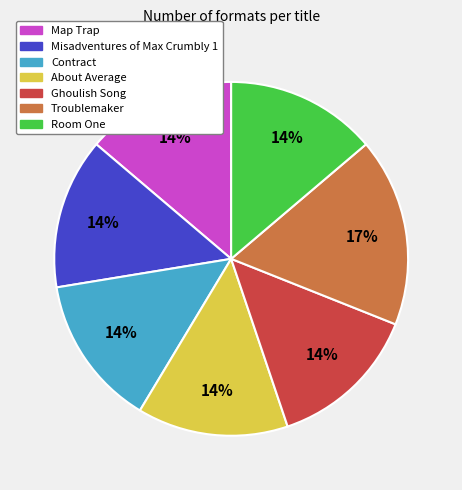

Is it true that Map Trap is 22% of the pie?

False